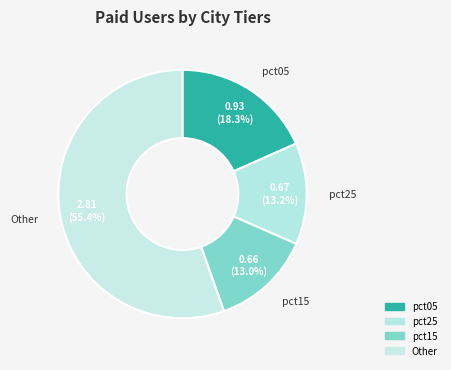

Which category has the biggest portion of the pie?

Other